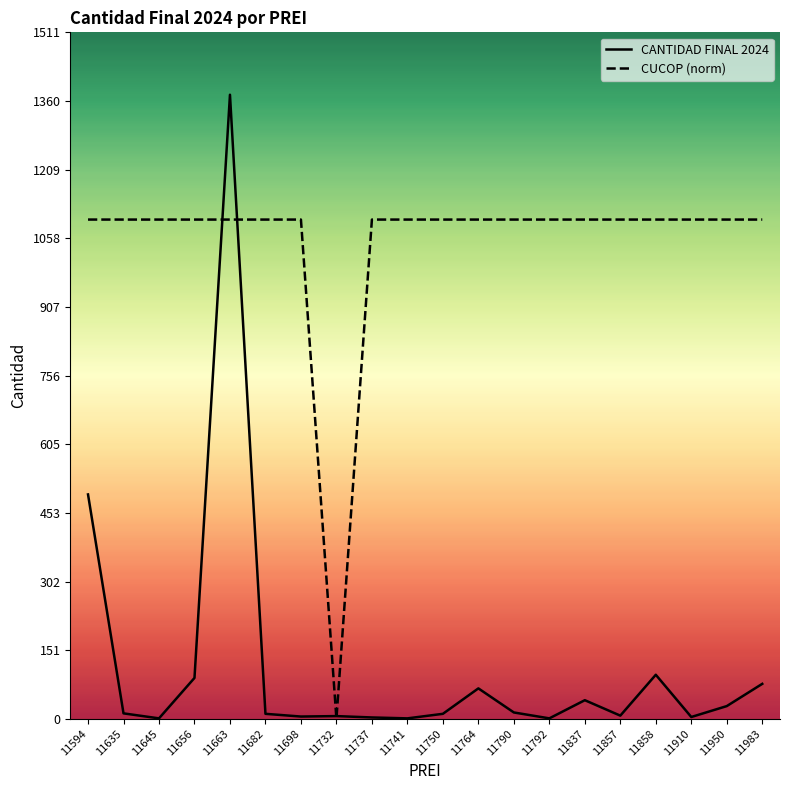

Reading right to left, list all the values displayed in this chart.

CANTIDAD FINAL 2024: 11983=77.0	11950=28.0	11910=4.0	11858=97.0	11857=7.0	11837=41.0	11792=1.0	11790=14.0	11764=67.0	11750=11.0	11741=1.0	11737=3.0	11732=6.0	11698=5.0	11682=11.0	11663=1374.0	11656=90.0	11645=1.0	11635=12.0	11594=494.0
CUCOP (norm): 11983=1099.2	11950=1099.2	11910=1099.2	11858=1099.2	11857=1099.2	11837=1099.2	11792=1099.2	11790=1099.2	11764=1099.2	11750=1099.2	11741=1099.2	11737=1099.2	11732=0.0	11698=1099.2	11682=1099.2	11663=1099.2	11656=1099.2	11645=1099.2	11635=1099.2	11594=1099.2